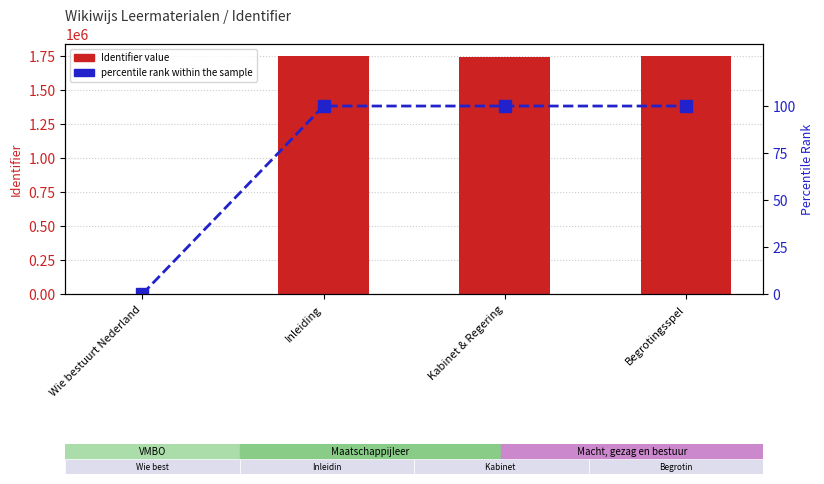

Is the value of percentile rank within the sample at Kabinet & Regering greater than the value of Identifier at Begrotingsspel?

No